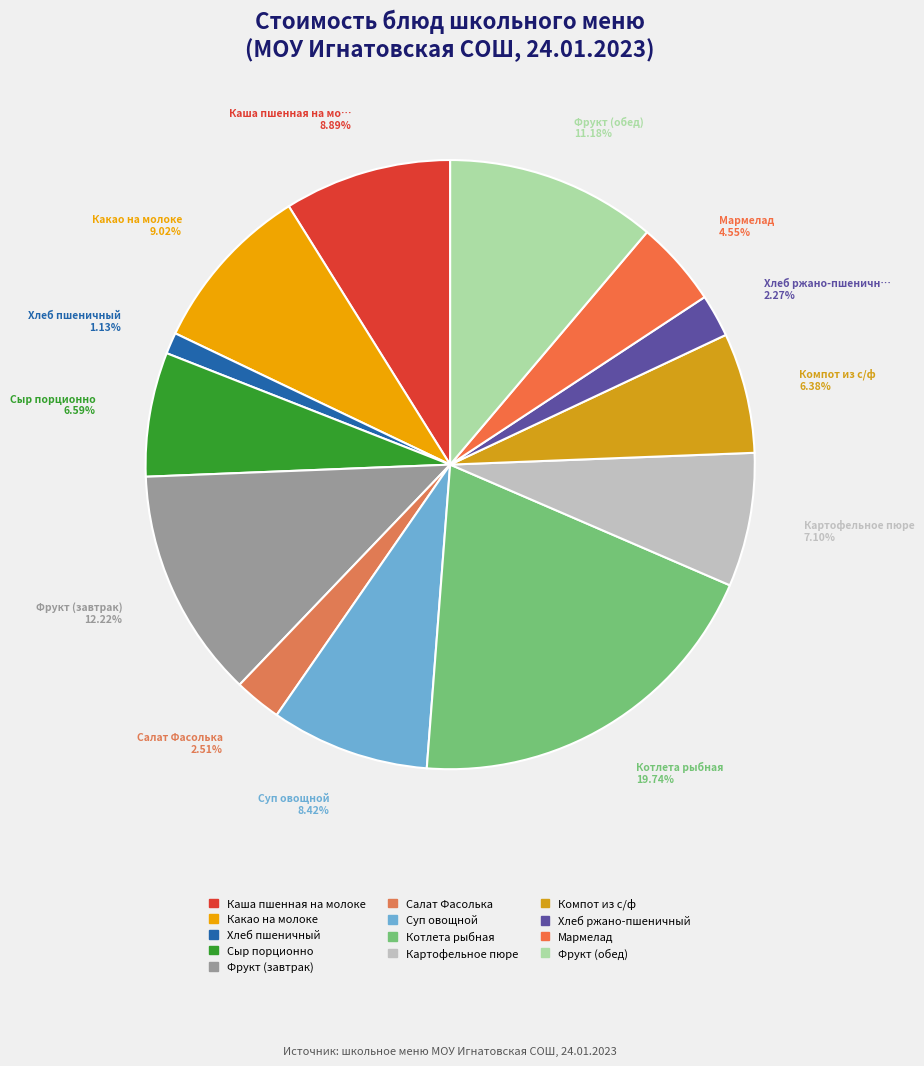

To the nearest percent, what portion does Каша пшенная на молоке represent?

9%